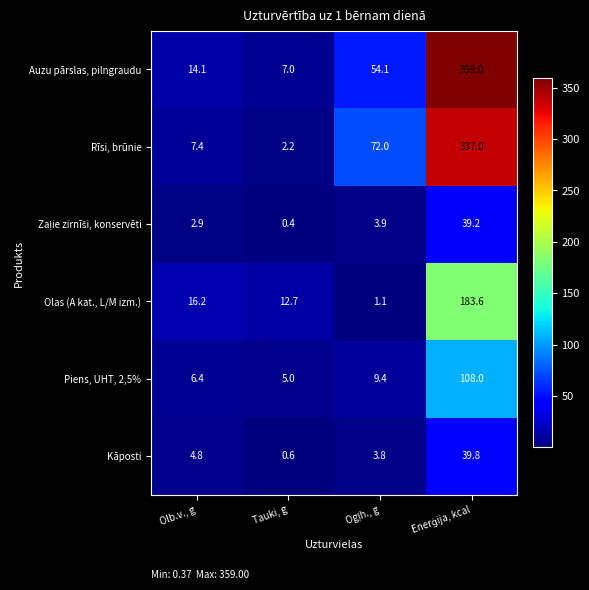

The Kāposti series shows 4.8 at Olb.v., g. True or false?

True